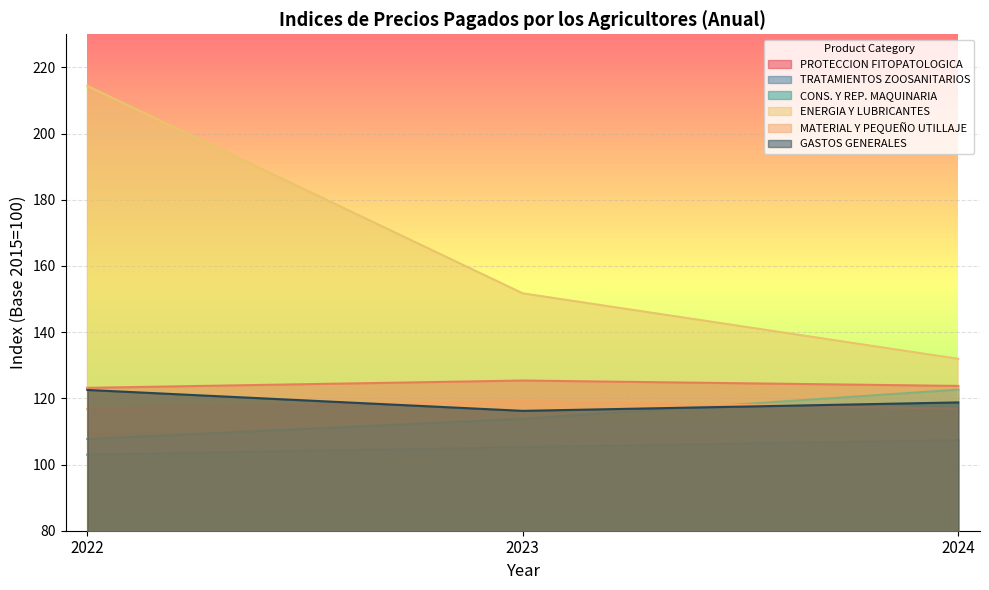

The value of ENERGIA Y LUBRICANTES at 2024 is 131.9. True or false?

True